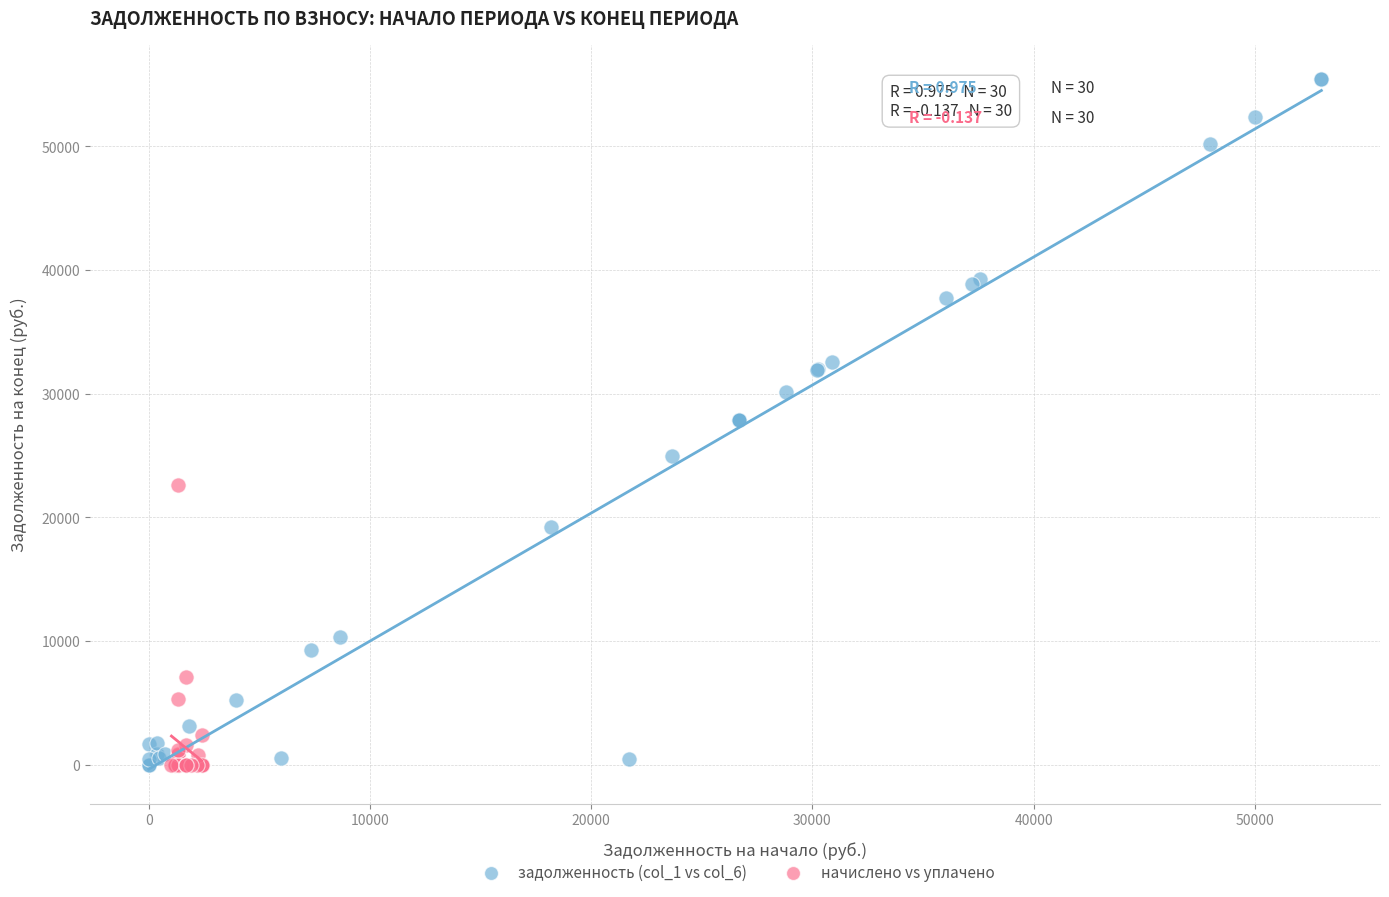

Which series contains the highest Y value?

задолженность (col_1 vs col_6)